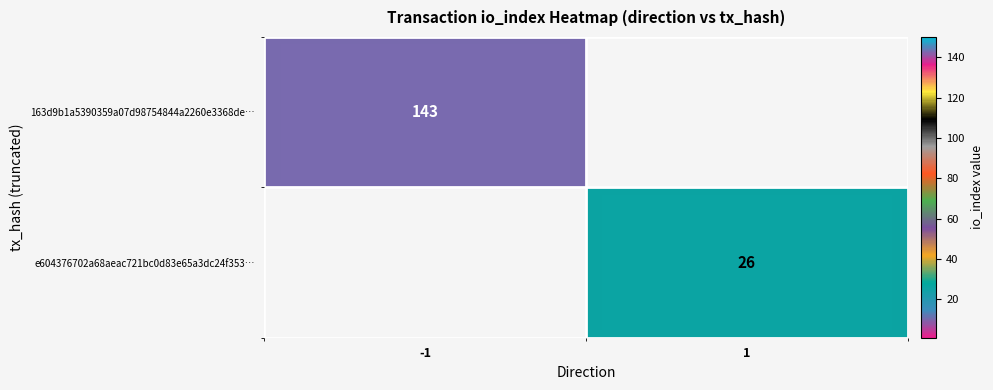

Is the value of 163d9b1a5390359a07d98754844a2260e3368de… at -1 greater than the value of e604376702a68aeac721bc0d83e65a3dc24f353… at 1?

Yes